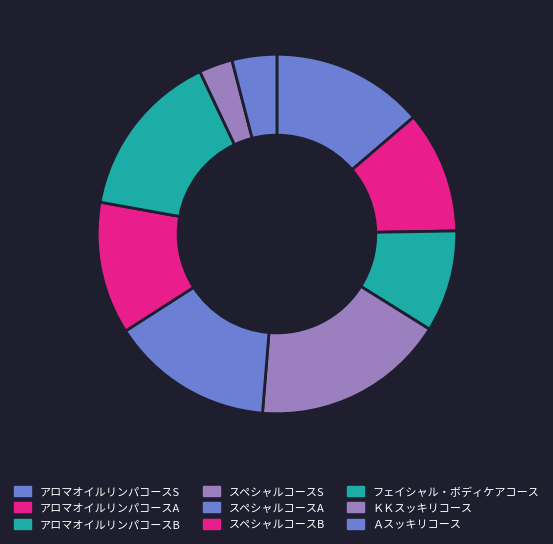

What percentage is the アロマオイルリンパコースB slice, to the nearest percent?

9%